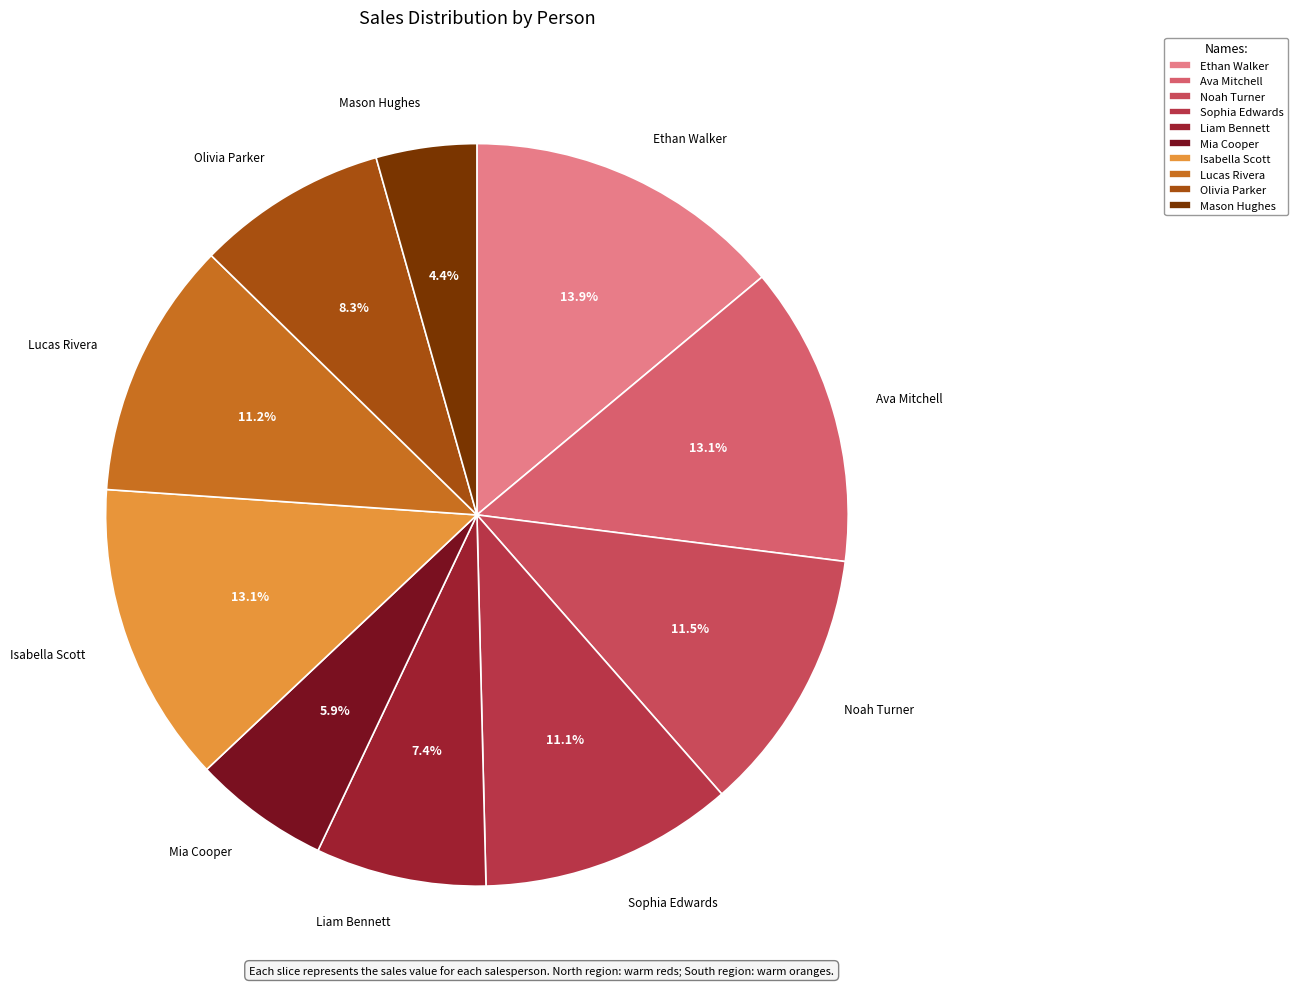

To the nearest percent, what is the combined percentage of Mia Cooper and Ava Mitchell?

19%